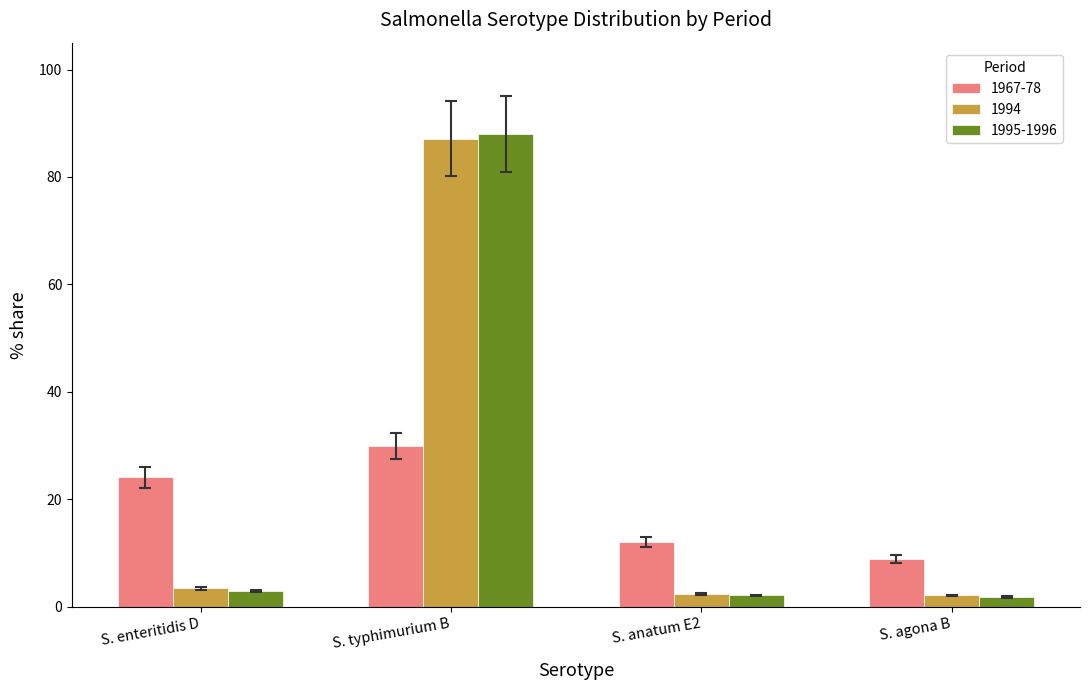

Where is 1967-78 nearest to the value 19?

S. enteritidis D